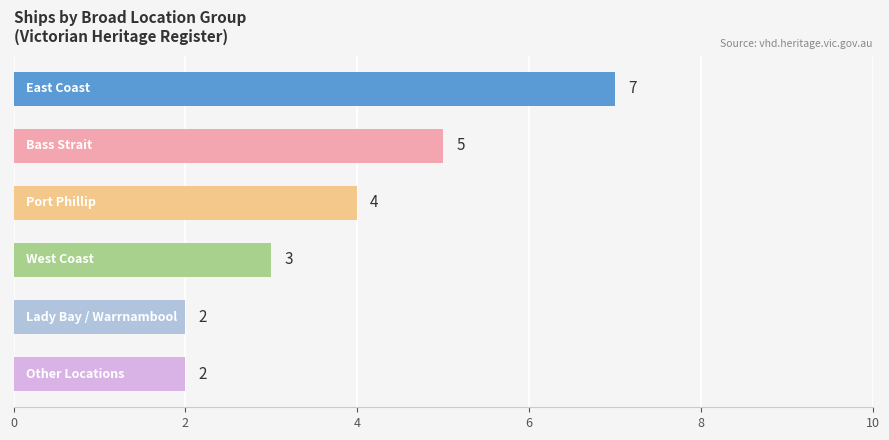

How many values are between 2 and 5?

5